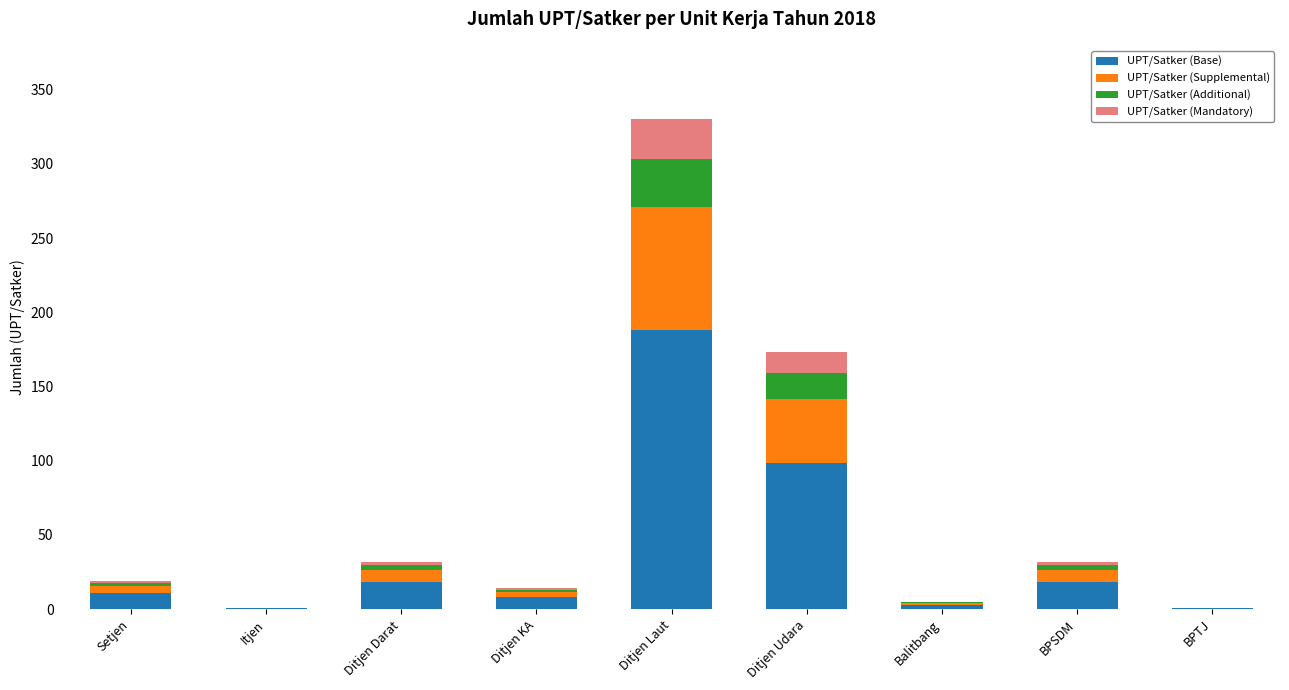

What is the highest value of the UPT/Satker (Base) series?

188.1